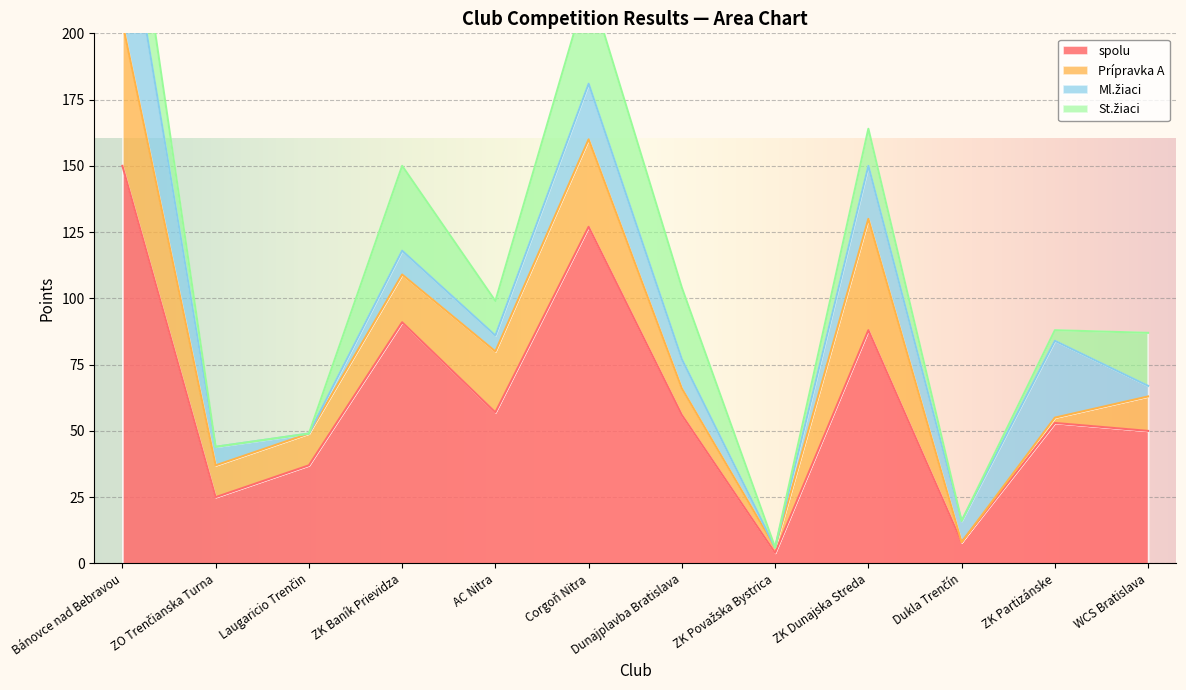

Reading right to left, what are all the values shown in this chart?

spolu: WCS Bratislava=50	ZK Partizánske=53	Dukla Trenčín=8	ZK Dunajska Streda=88	ZK Považska Bystrica=4	Dunajplavba Bratislava=56	Corgoň Nitra=127	AC Nitra=57	ZK Baník Prievidza=91	Laugaricio Trenčin=37	ZO Trenčianska Turna=25	Bánovce nad Bebravou=150
Prípravka A: WCS Bratislava=13	ZK Partizánske=2	Dukla Trenčín=0	ZK Dunajska Streda=42	ZK Považska Bystrica=2	Dunajplavba Bratislava=10	Corgoň Nitra=33	AC Nitra=23	ZK Baník Prievidza=18	Laugaricio Trenčin=12	ZO Trenčianska Turna=12	Bánovce nad Bebravou=54
Ml.žiaci: WCS Bratislava=4	ZK Partizánske=29	Dukla Trenčín=8	ZK Dunajska Streda=20	ZK Považska Bystrica=0	Dunajplavba Bratislava=11	Corgoň Nitra=21	AC Nitra=6	ZK Baník Prievidza=9	Laugaricio Trenčin=0	ZO Trenčianska Turna=7	Bánovce nad Bebravou=51
St.žiaci: WCS Bratislava=20	ZK Partizánske=4	Dukla Trenčín=0	ZK Dunajska Streda=14	ZK Považska Bystrica=0	Dunajplavba Bratislava=27	Corgoň Nitra=38	AC Nitra=13	ZK Baník Prievidza=32	Laugaricio Trenčin=0	ZO Trenčianska Turna=0	Bánovce nad Bebravou=30